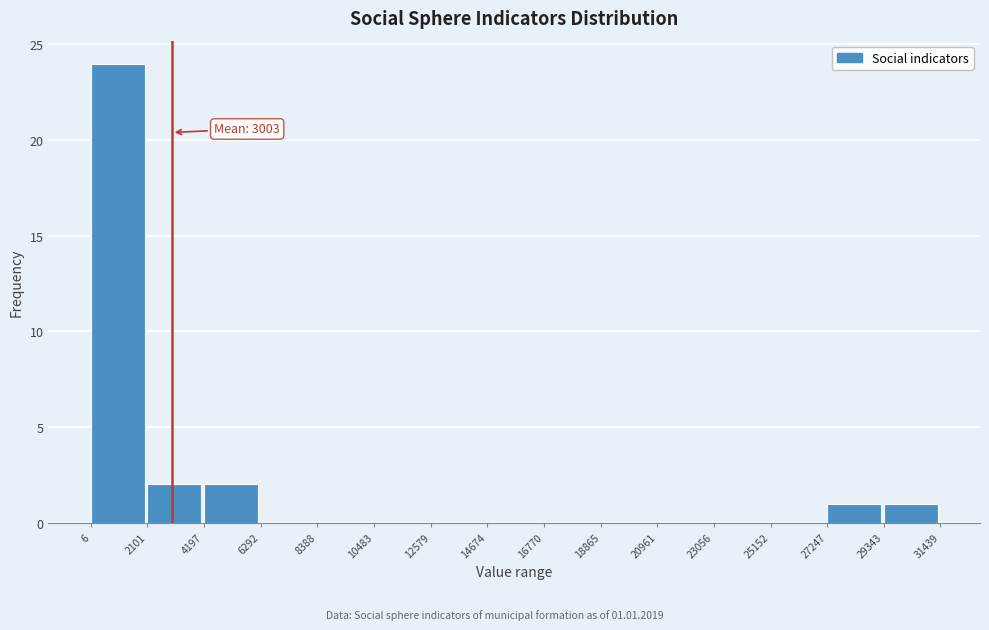

Over which range of the x-axis is the bar tallest?

6 to 2101